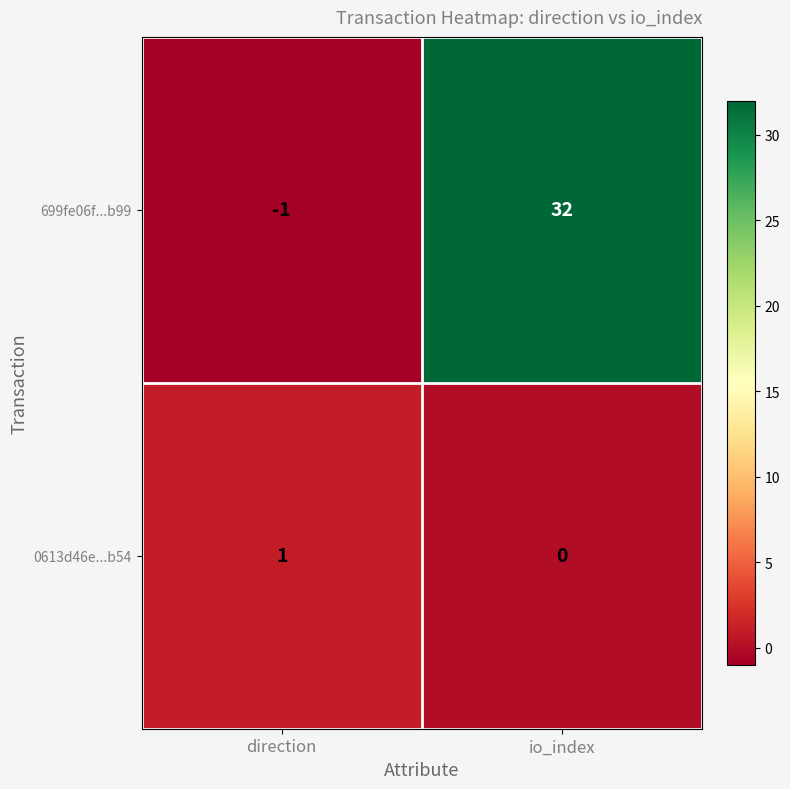

What is the sum of all 699fe06f...b99 values?

31